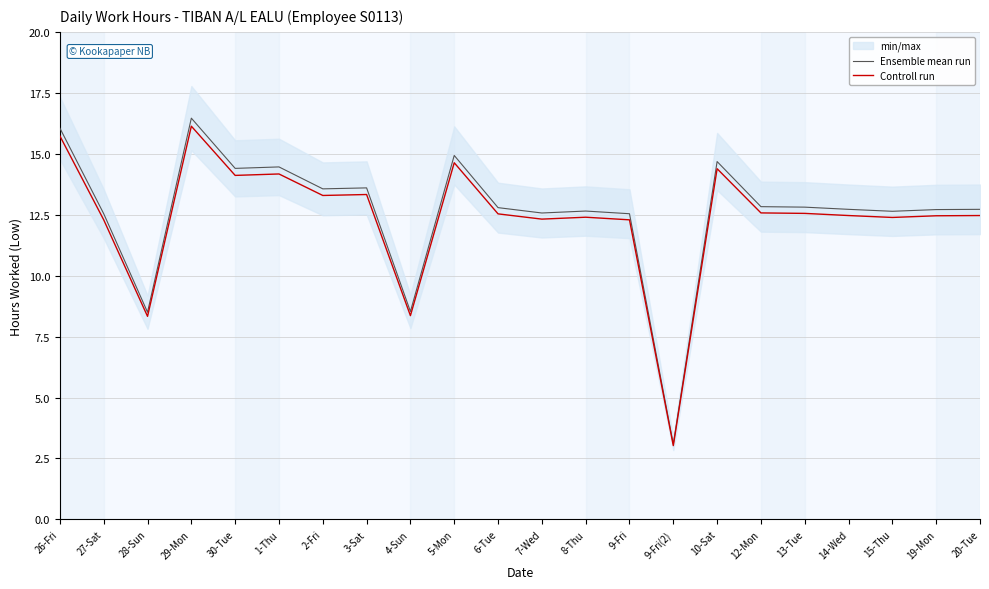

What position from the left is 15-Thu?

20